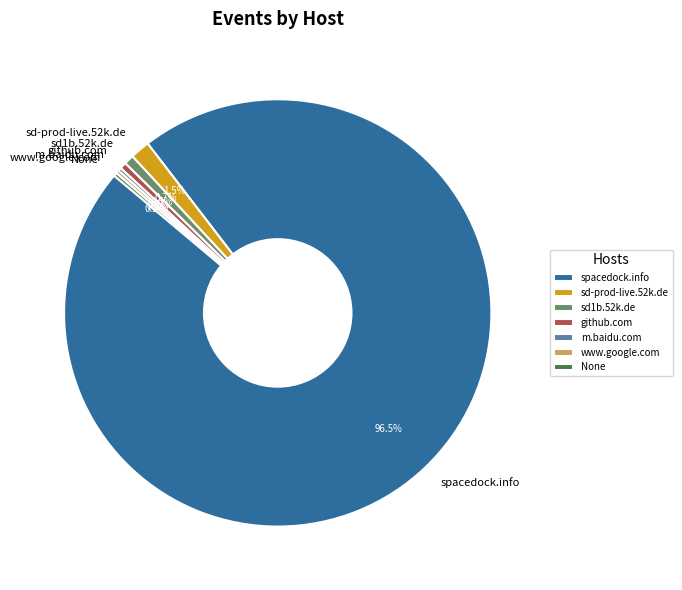

Is it true that sd1b.52k.de is 1% of the pie?

True